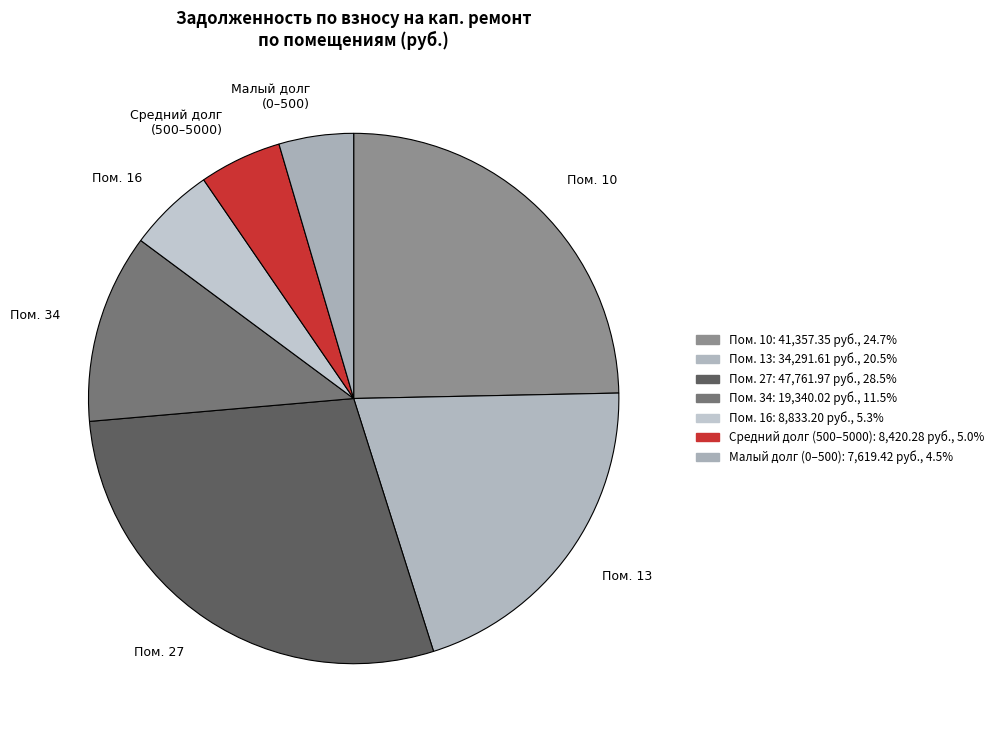

Approximately how many times larger is the value at Пом. 34 compared to Пом. 13?

0.6